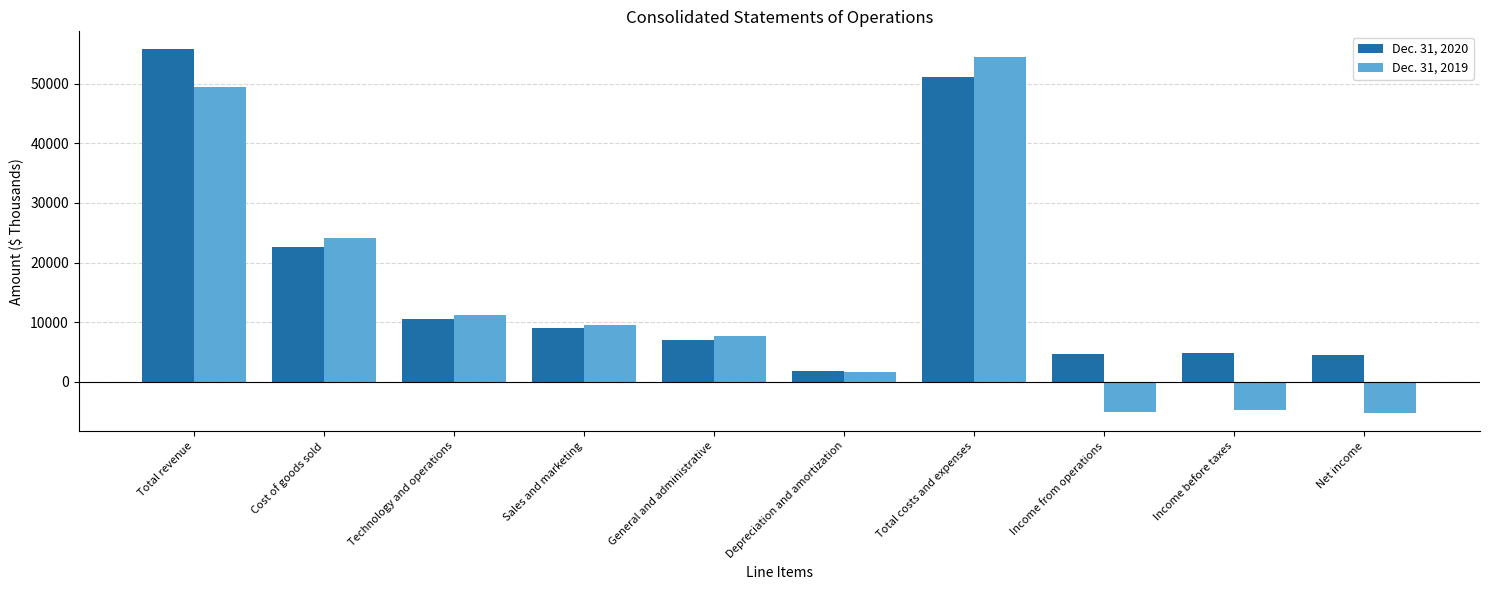

What is the label of the 9th bar from the left?

Income before taxes